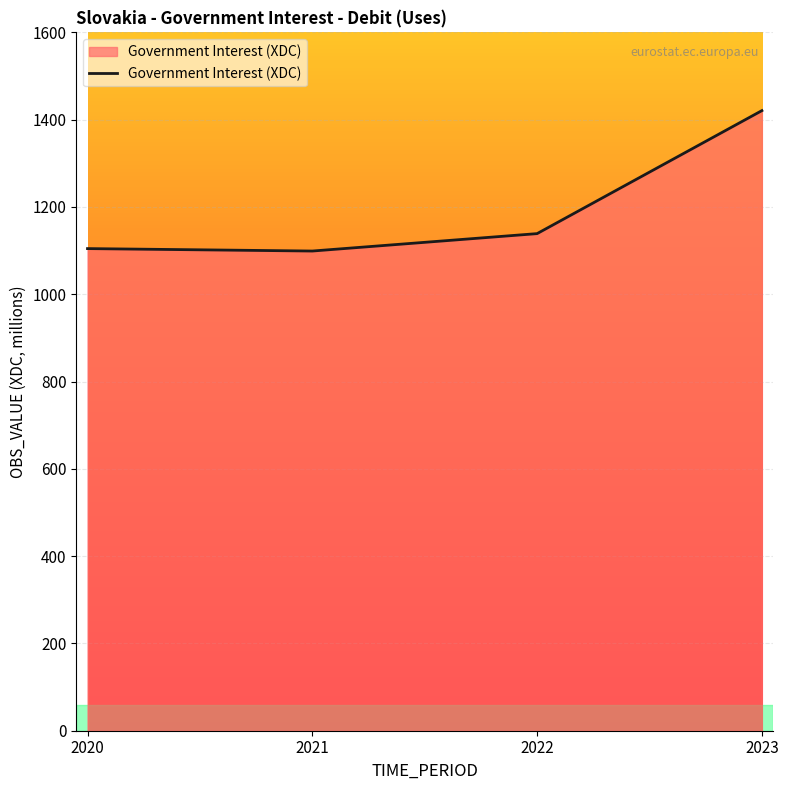

True or false: the data has more than 1 interior local peaks.

False